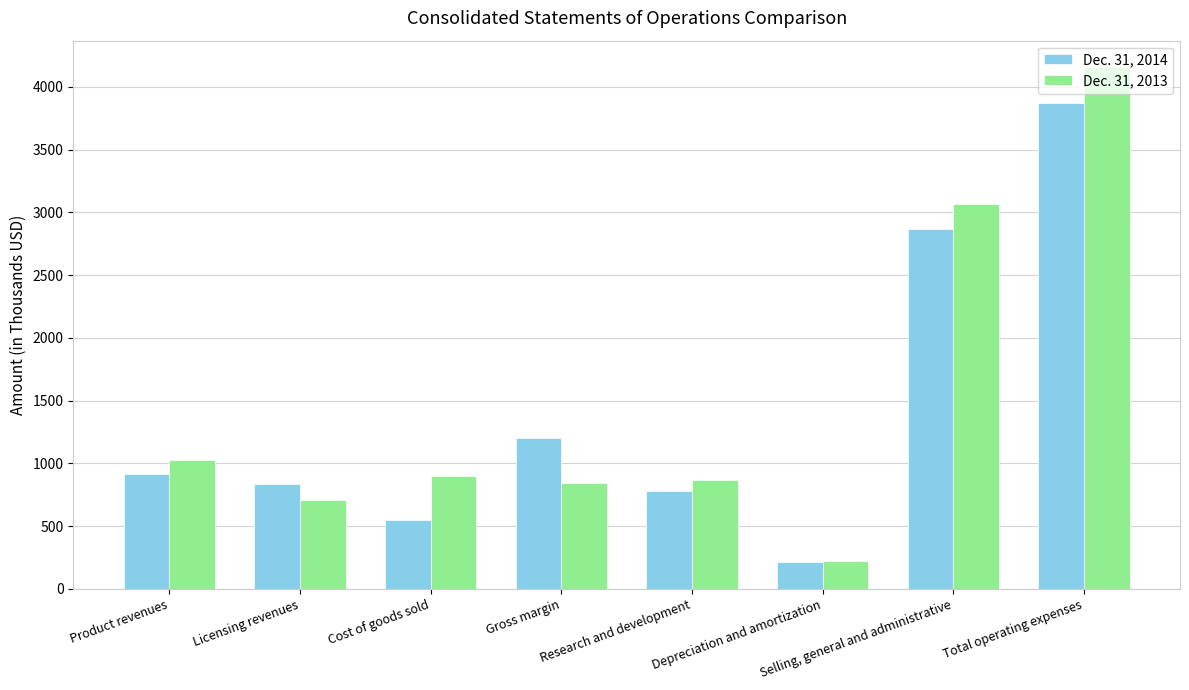

The value of Dec. 31, 2013 at Gross margin is 510. True or false?

False